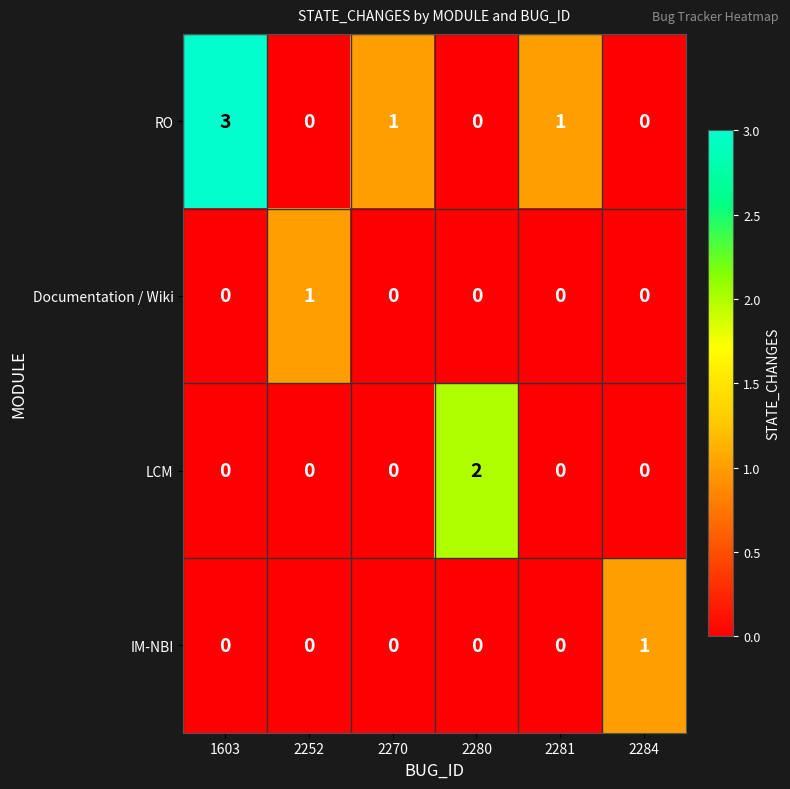

At which label does RO first exceed 1?

1603